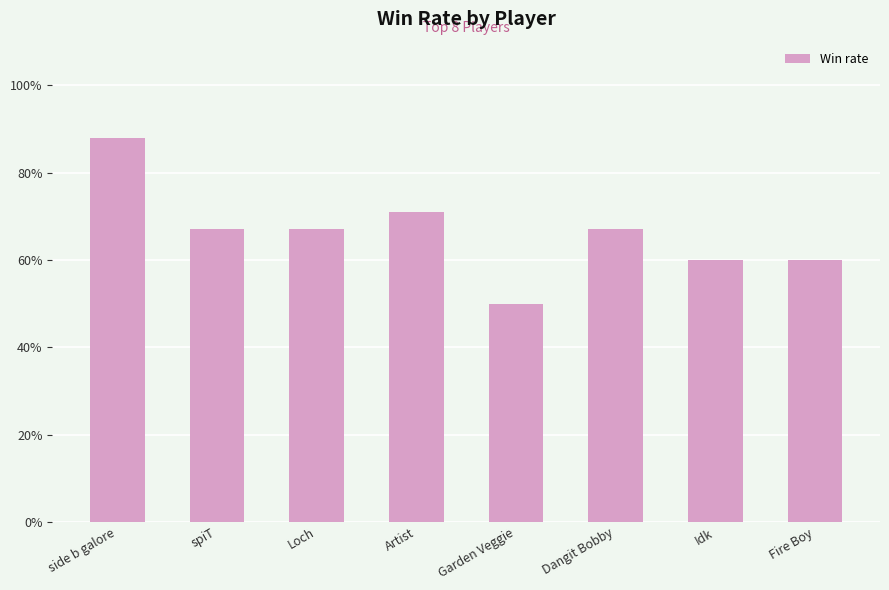

What is the label of the 7th bar from the right?

spiT